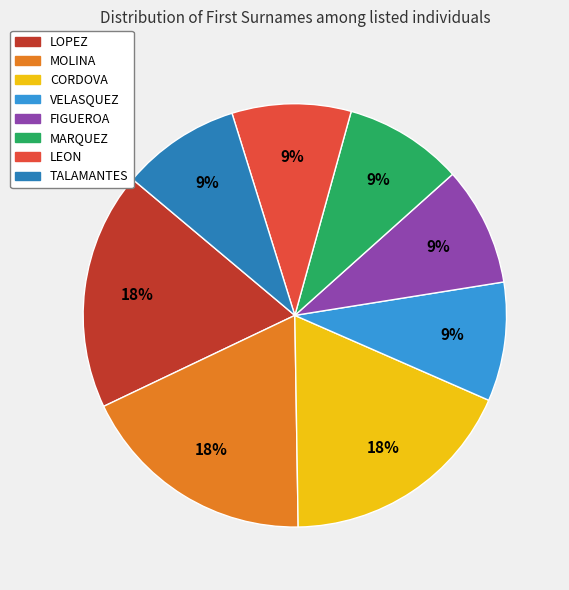

To the nearest percent, what is the combined percentage of FIGUEROA and LOPEZ?

27%